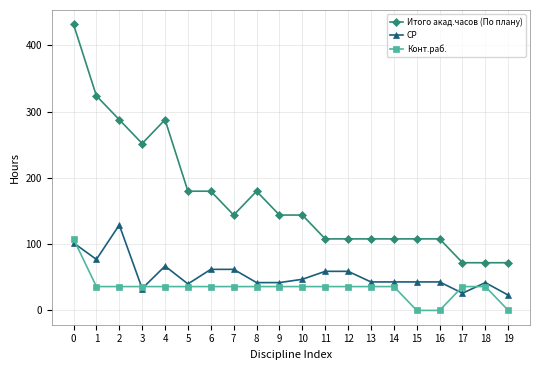

What is the value of the Конт.раб. point at the 11th from the left?

36